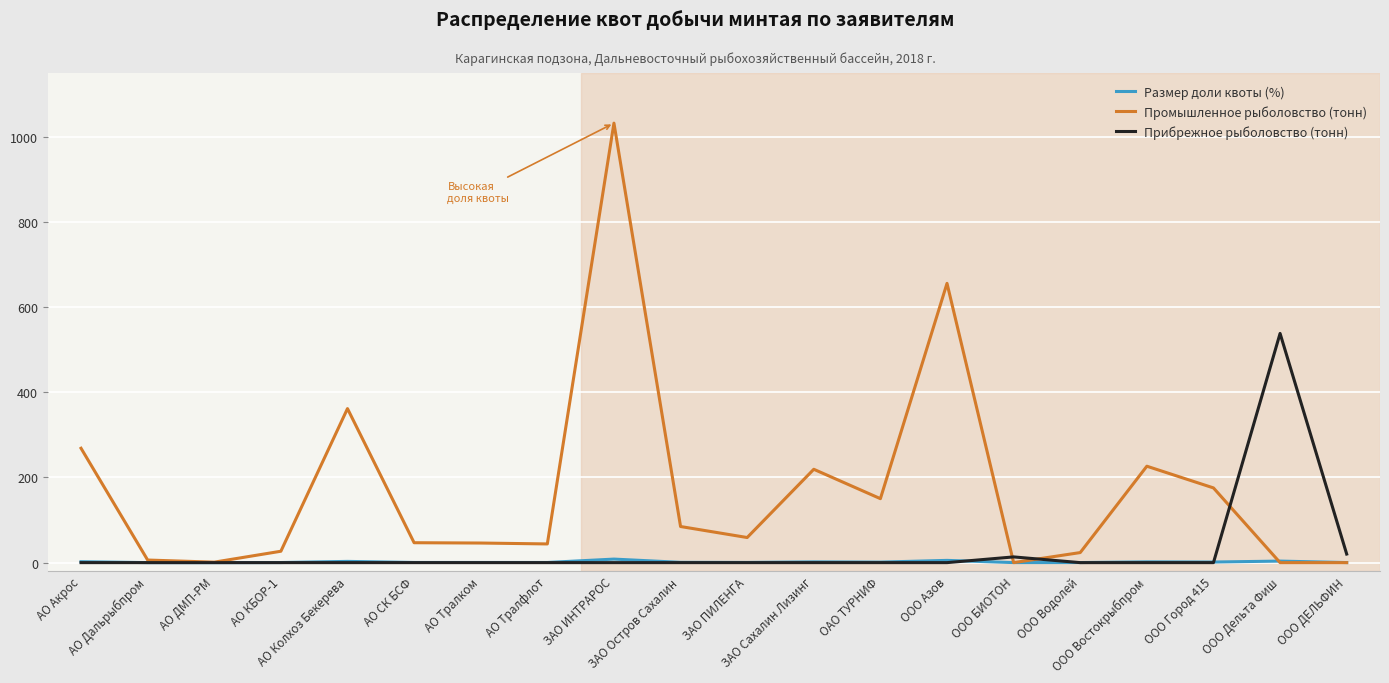

Rank the series by their average value, from highest to lowest.

Промышленное рыболовство (тонн), Прибрежное рыболовство (тонн), Размер доли квоты (%)